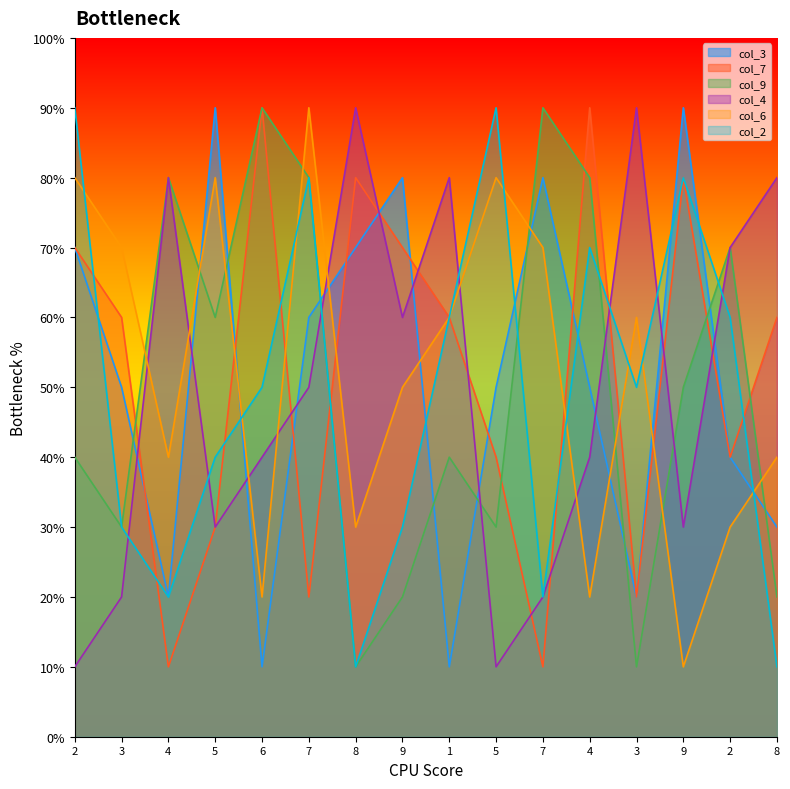

Is the value of col_7 at 7 greater than the value of col_6 at 7?

No